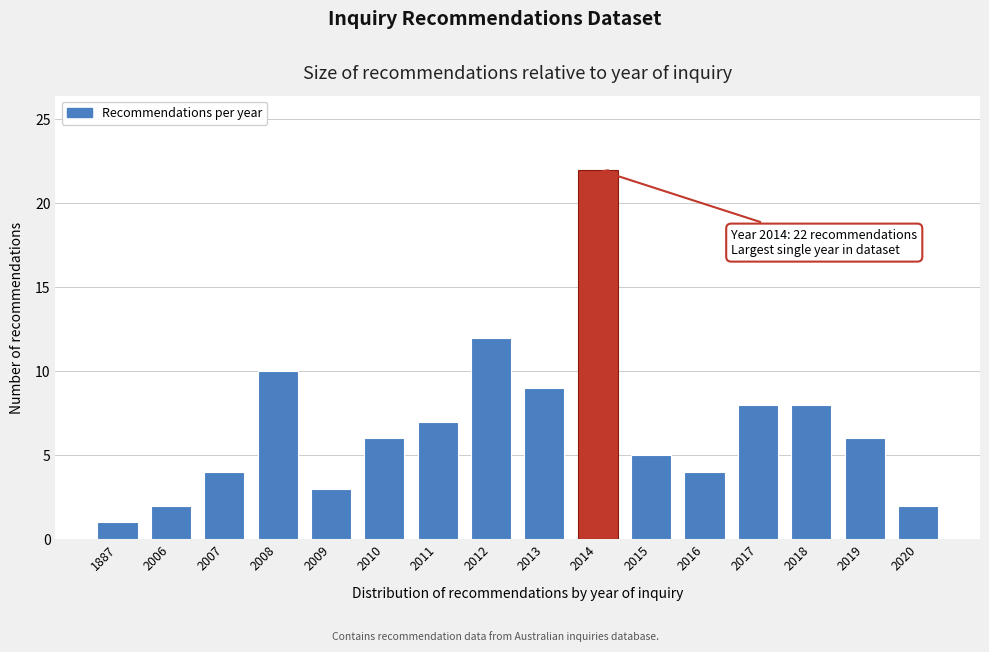

Reading left to right, extract all data points from this chart.

1	2	4	10	3	6	7	12	9	22	5	4	8	8	6	2